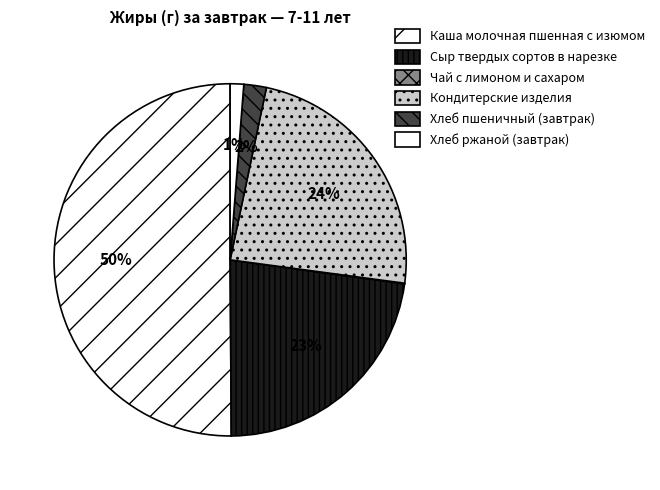

Is Каша молочная пшенная с изюмом the majority of the pie?

Yes